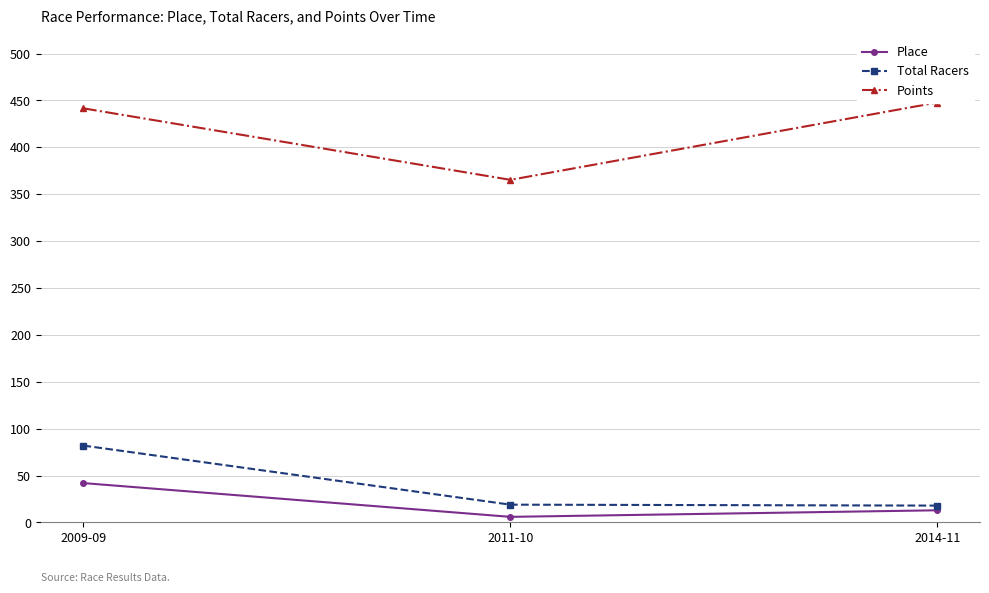

Reading left to right, list all the values displayed in this chart.

Place: 2009-09=42.0	2011-10=6.0	2014-11=13.0
Total Racers: 2009-09=82.0	2011-10=19.0	2014-11=18.0
Points: 2009-09=441.6	2011-10=365.3	2014-11=447.8